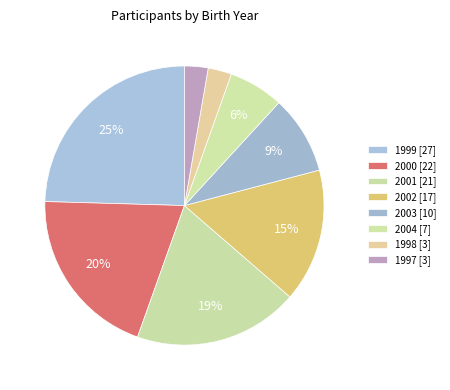

How many slices are in this pie chart?

8